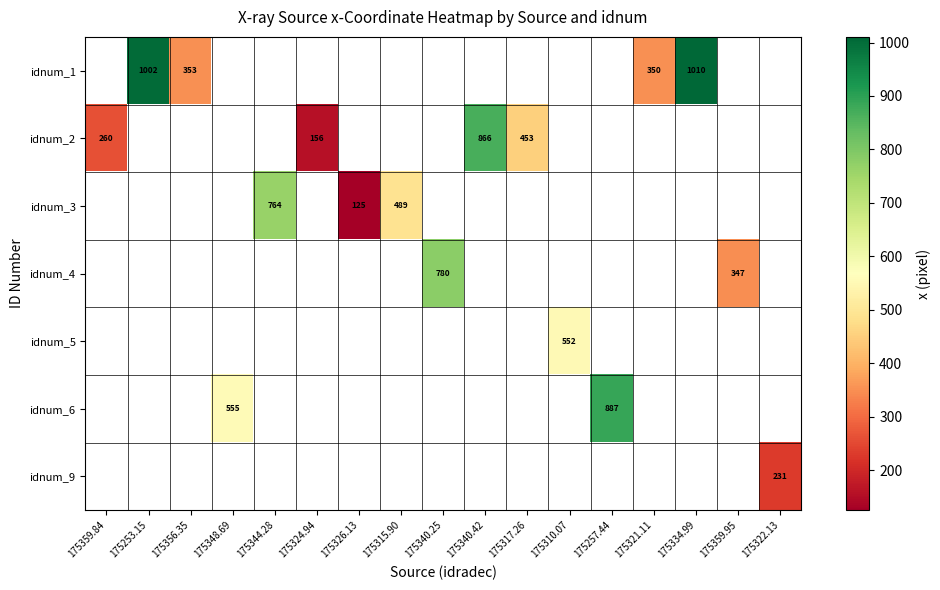

How many distinct data groups are displayed?

7